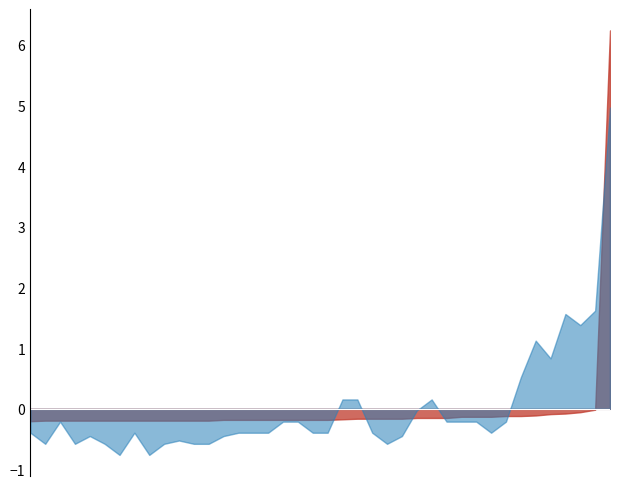

Does the chart display data point markers on the line(s)?

No